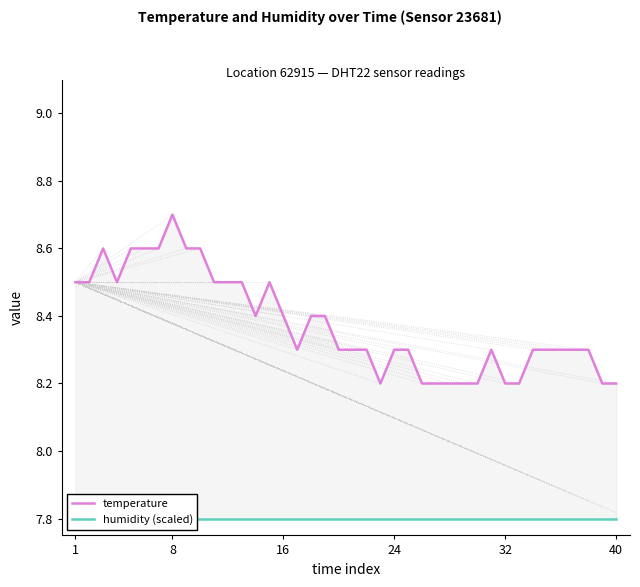

What is the difference between the second highest and second lowest values in the temperature series?

0.4